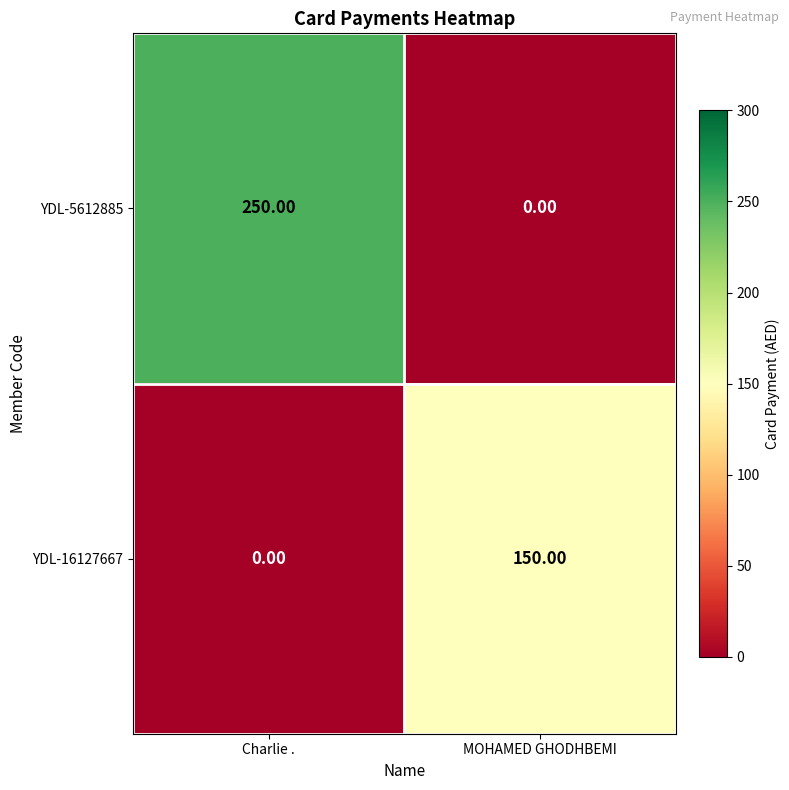

Where is YDL-16127667 nearest to the value 75?

Charlie .